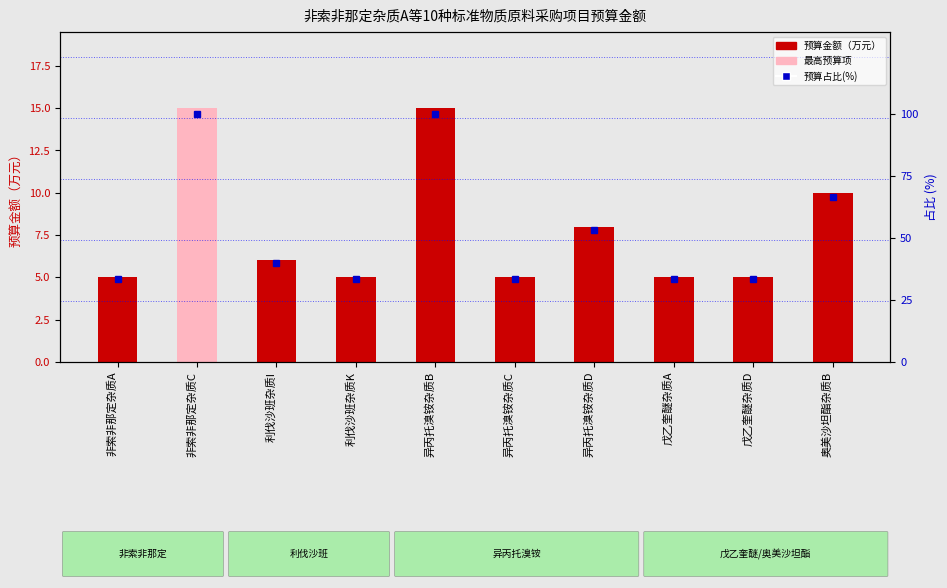

Which series changed the most between 利伐沙班杂质K and 戊乙奎醚杂质D?

预算金额（万元）